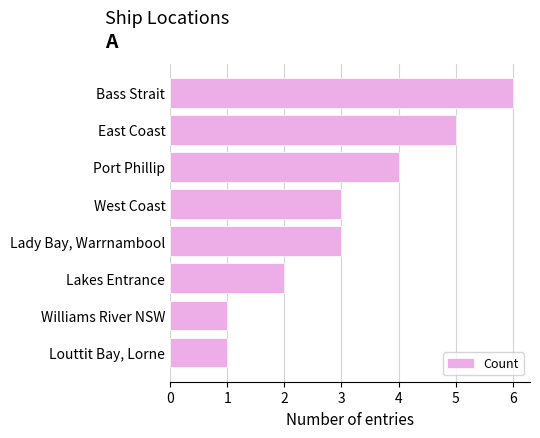

At which category does the chart reach its peak across all series?

Bass Strait